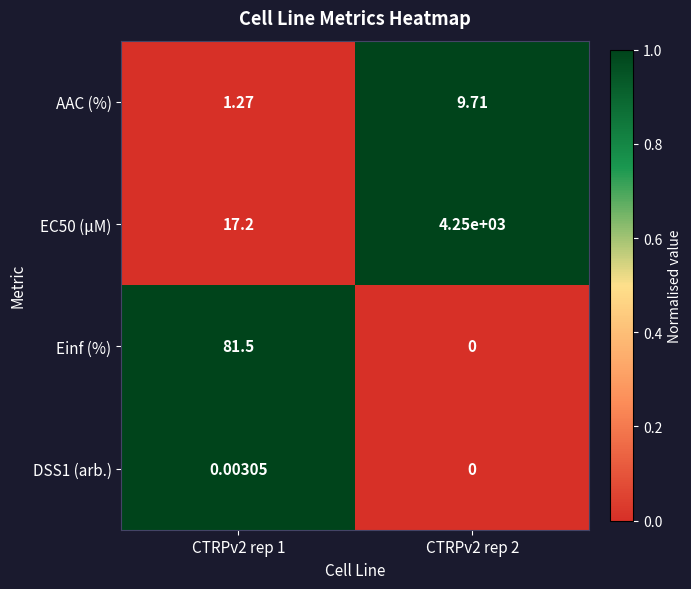

What is the difference between the highest and lowest values at CTRPv2 rep 2?

4250.0